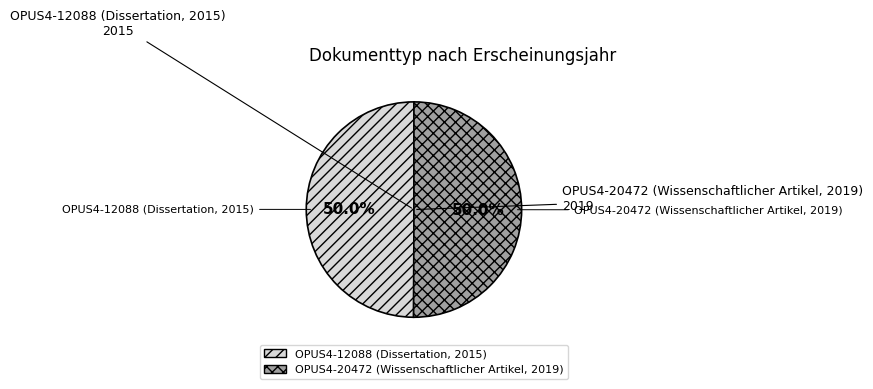

What percentage do OPUS4-20472 (Wissenschaftlicher Artikel, 2019) and OPUS4-12088 (Dissertation, 2015) together represent?

100.0%